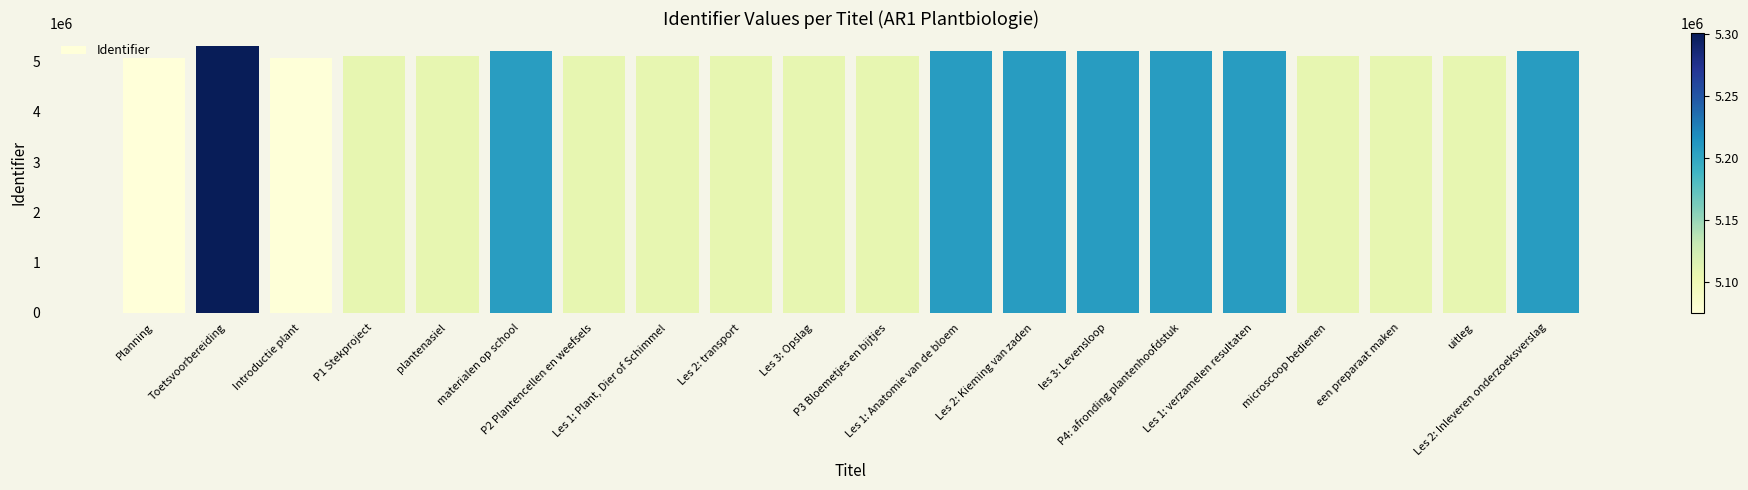

What is the sum of all values?

102990252